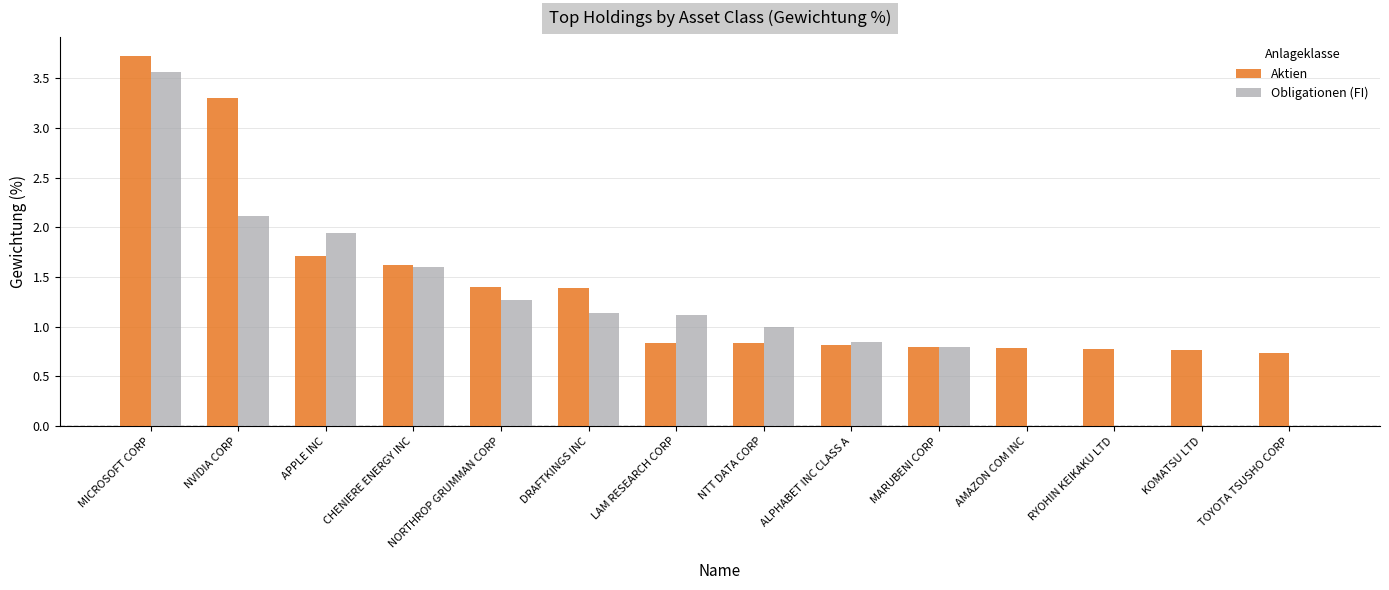

At which category is the sum across all series the highest?

MICROSOFT CORP